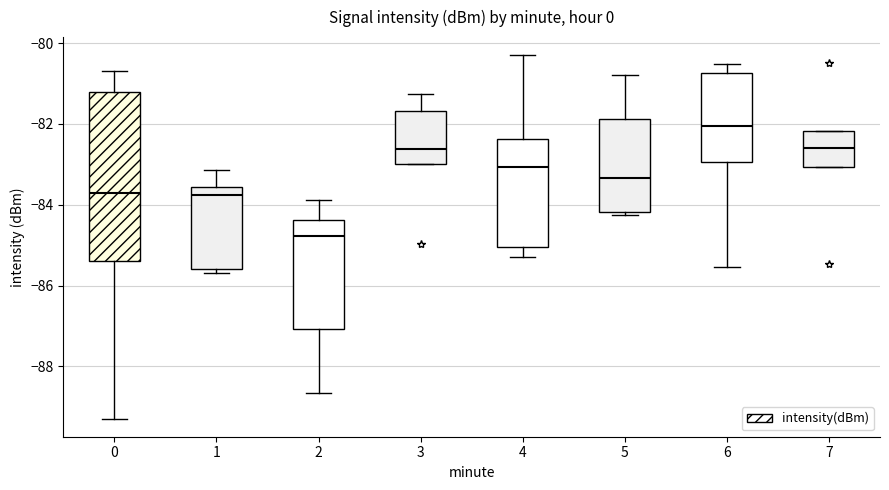

Reading left to right, read every box against the y-axis: the position of its median line, the range the box covers, and the ends of its whiskers. The values are not printed on the chart, so give them approximately, as read against the axis.

0: median -83.6, box -85.4 to -81.2, whiskers -89.2 to -80.6
1: median -83.8, box -85.6 to -83.6, whiskers -85.6 (just below the box's lower edge) to -83.2
2: median -84.8, box -87.0 to -84.4, whiskers -88.6 to -83.8
3: median -82.6, box -83.0 to -81.6, whiskers -83.0 to -81.2
4: median -83.0, box -85.0 to -82.4, whiskers -85.2 to -80.2
5: median -83.4, box -84.2 to -81.8, whiskers -84.2 (just below the box's lower edge) to -80.8
6: median -82.0, box -83.0 to -80.8, whiskers -85.6 to -80.6
7: median -82.6, box -83.0 to -82.2, whiskers -83.0 to -82.2